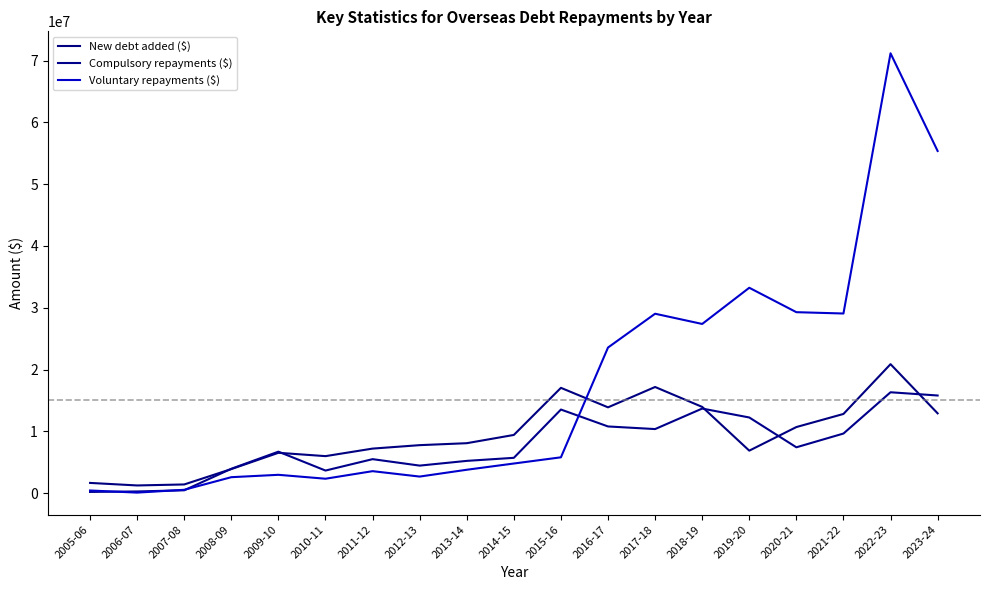

What is the maximum value for New debt added ($)?

20871340.0